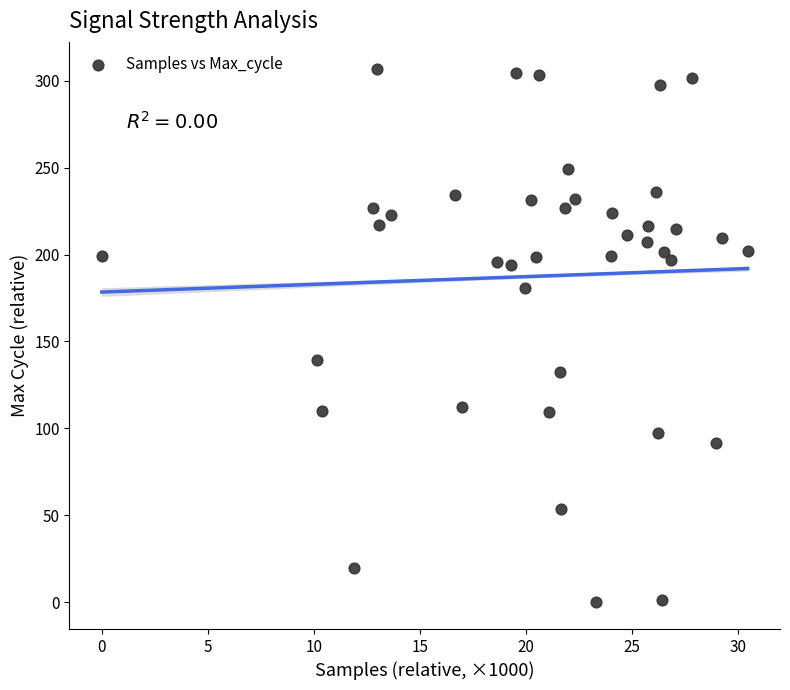

What Y value in the scatter plot is closest to 153?

139.3